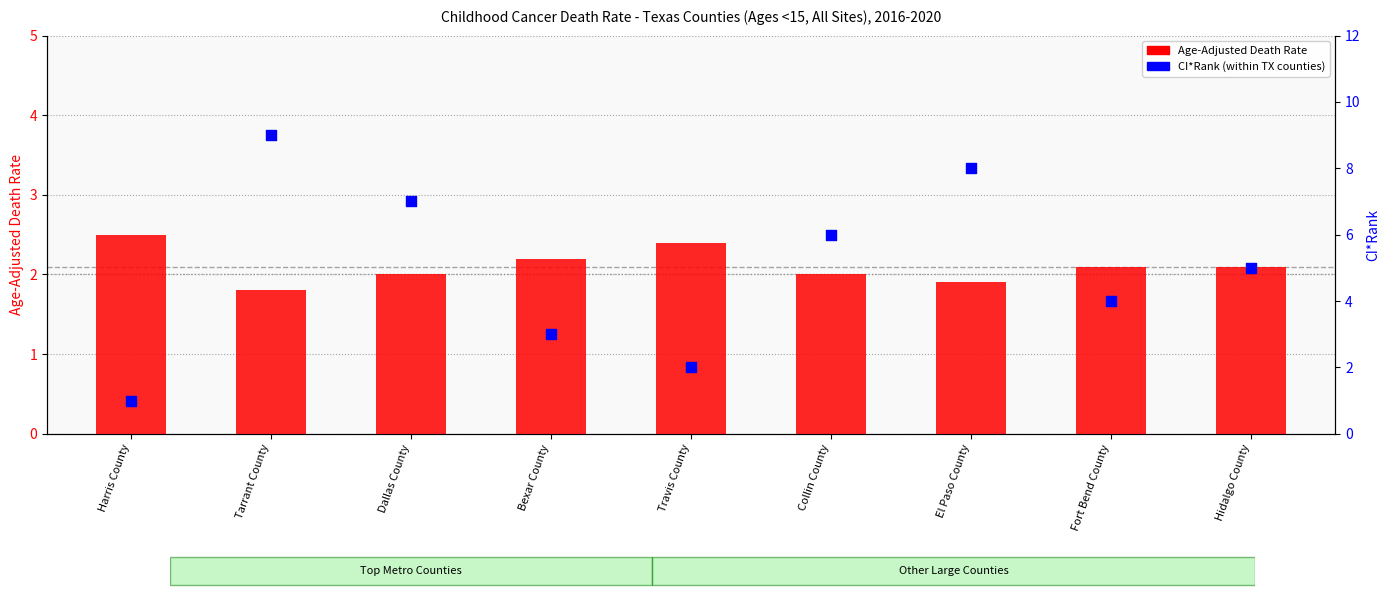

At which category is the sum across all series the highest?

Tarrant County